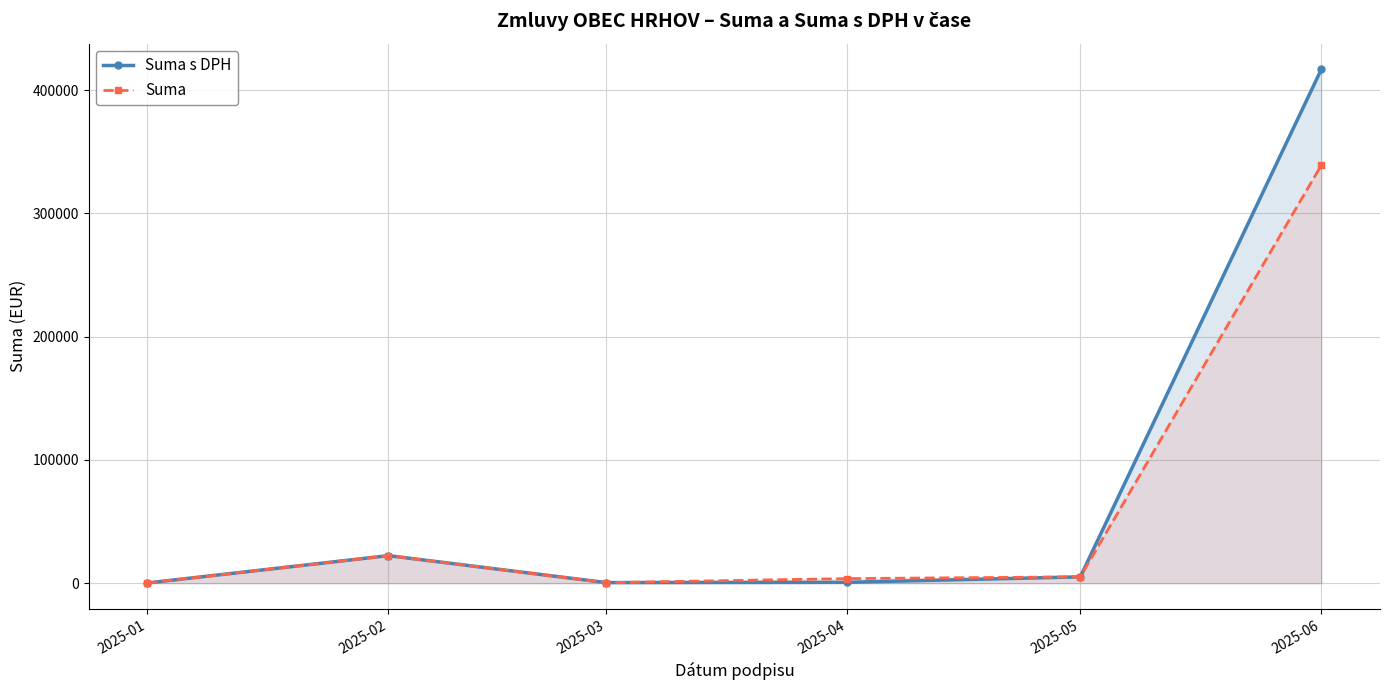

At which category does Suma reach its first local peak?

2025-02